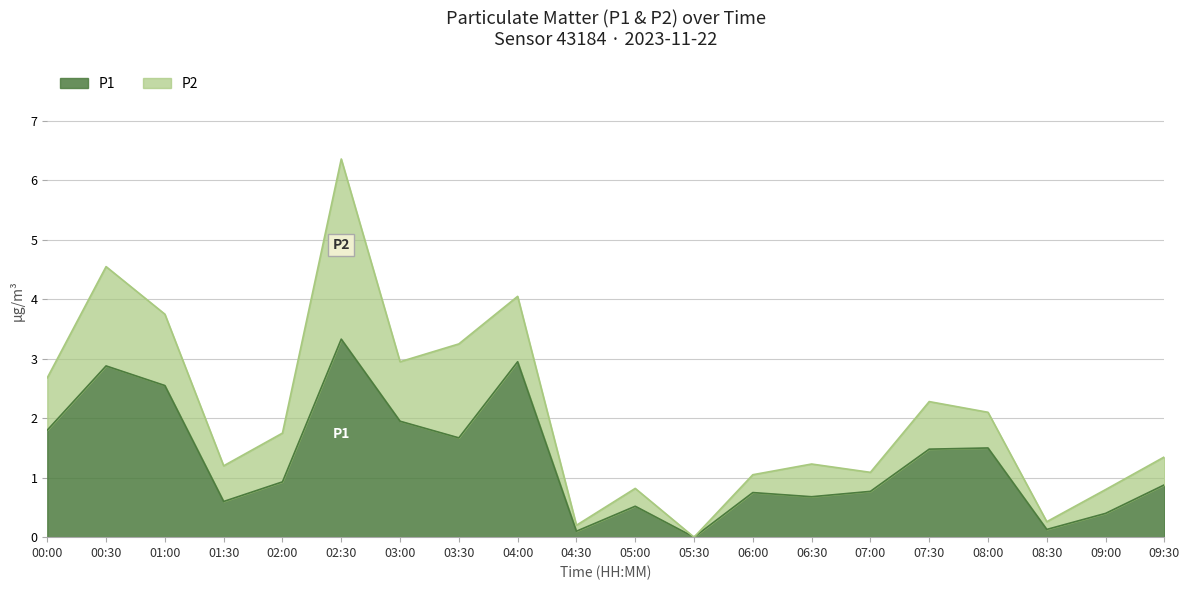

How many data points does each series have?

20